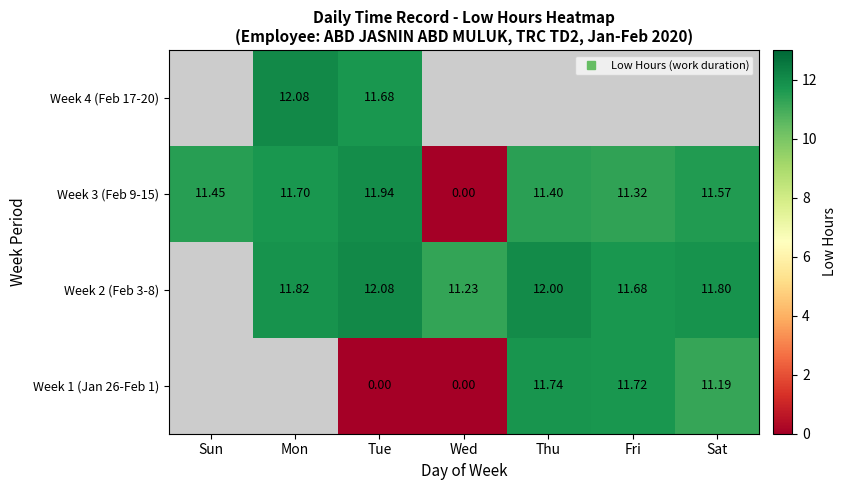

How many values in the Week 3 (Feb 9-15) series exceed 11?

6